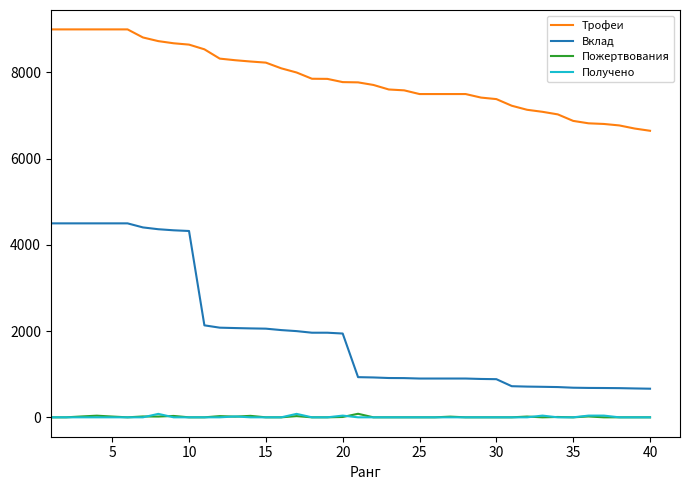

True or false: Получено has more than 2 interior local peaks.

True